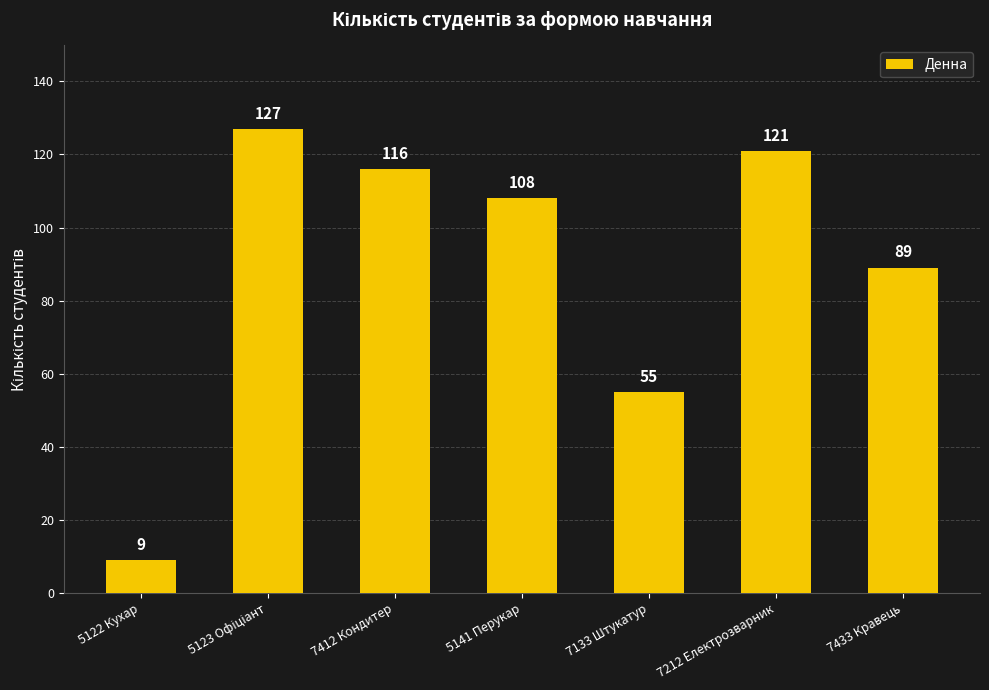

What position from the left is 5122 Кухар?

1